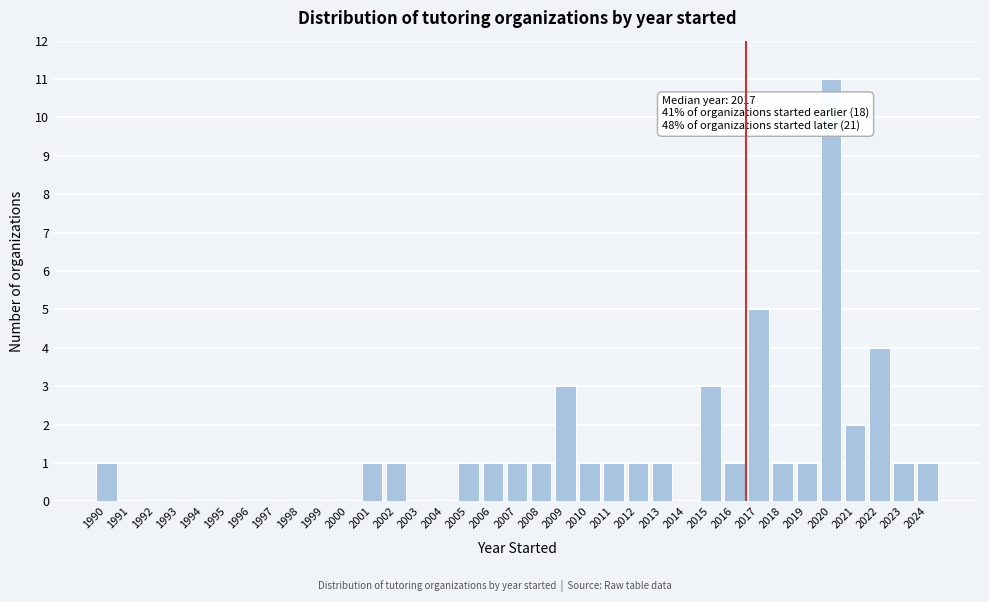

The chart shows a value of 7 at 2017. True or false?

False